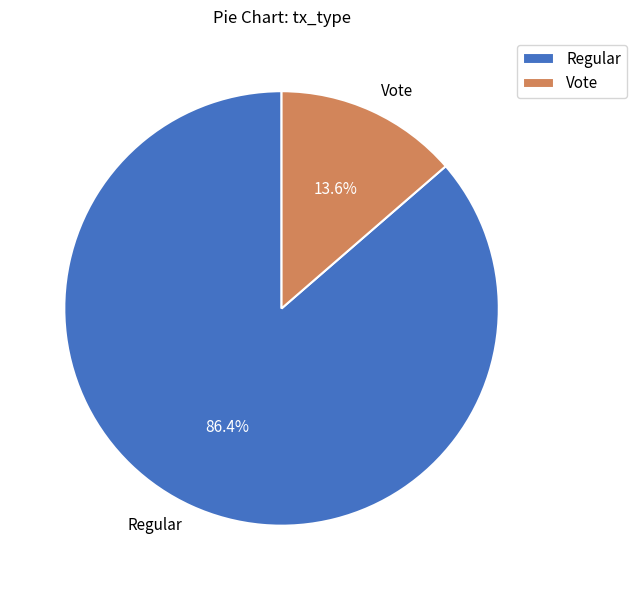

To the nearest percent, what is the difference between the Vote and Regular slice percentages?

73%